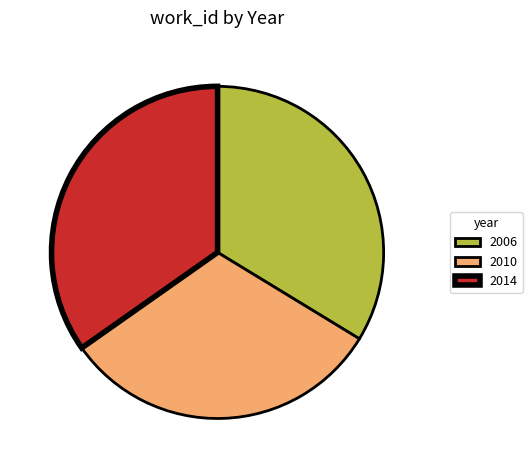

Which category has the smallest portion of the pie?

2010